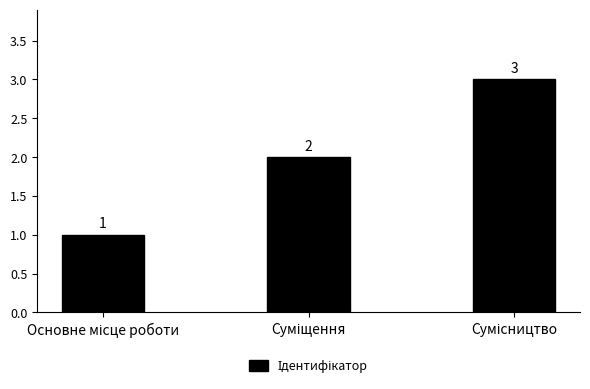

Reading left to right, what are all the values shown in this chart?

1	2	3